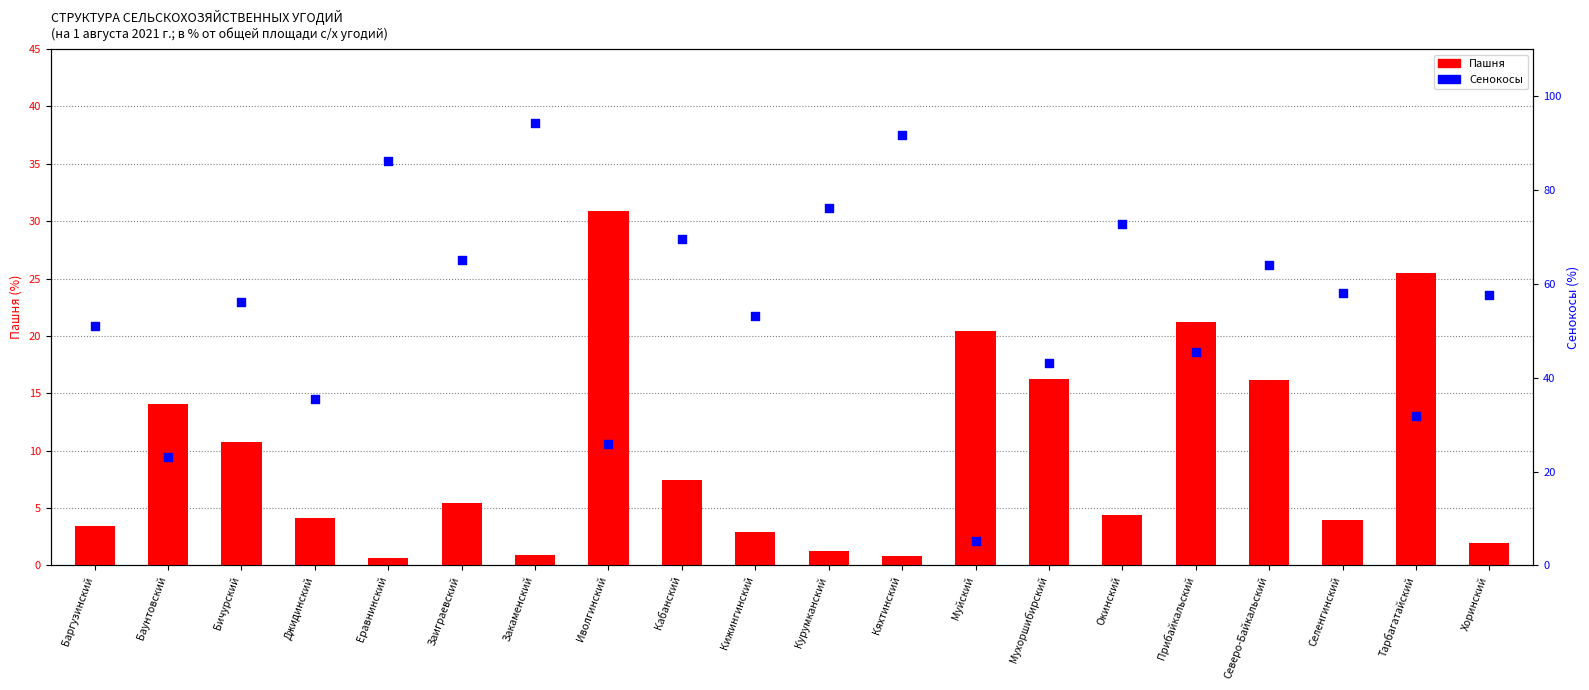

Is the value of Сенокосы at Прибайкальский greater than the value of Пашня at Муйский?

Yes